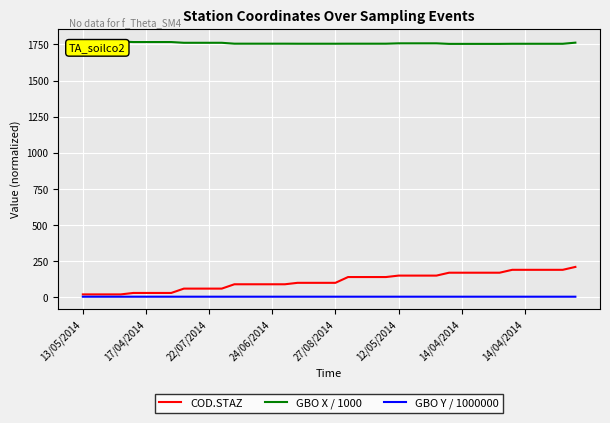

Which series has the largest range (max minus min)?

COD.STAZ